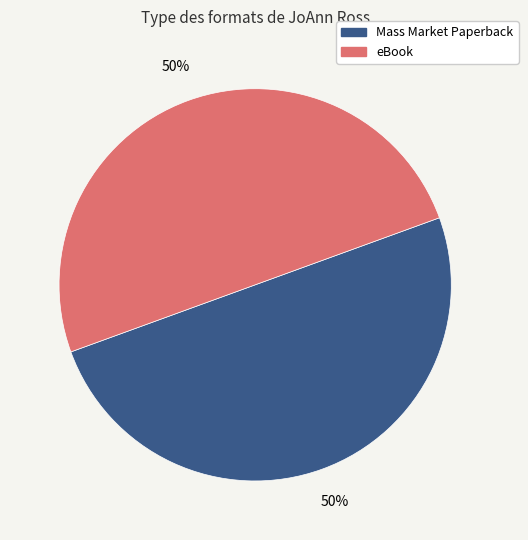

To the nearest percent, what is the average slice percentage?

50%